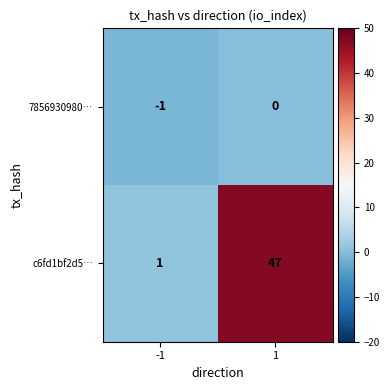

Which series has the widest spread of values?

c6fd1bf2d5…